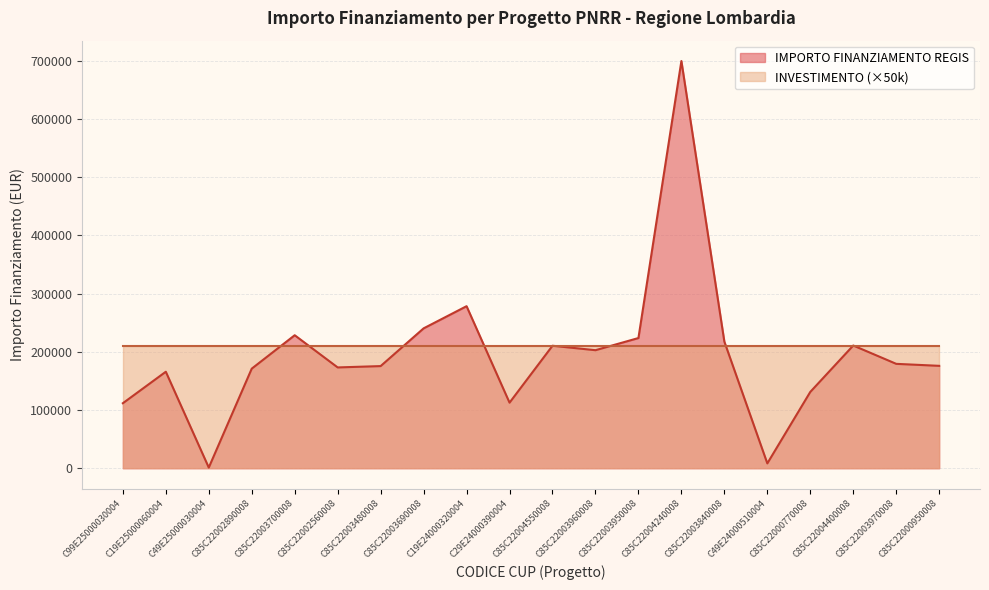

Rank the categories by value from lowest to highest.

C49E25000030004, C49E24000510004, C99E25000030004, C29E24000390004, C85C22000770008, C19E25000060004, C85C22002890008, C85C22002560008, C85C22003480008, C85C22000950008, C85C22003970008, C85C22003960008, C85C22004550008, C85C22004400008, C85C22003840008, C85C22003950008, C85C22003700008, C85C22003690008, C19E24000320004, C85C22004240008